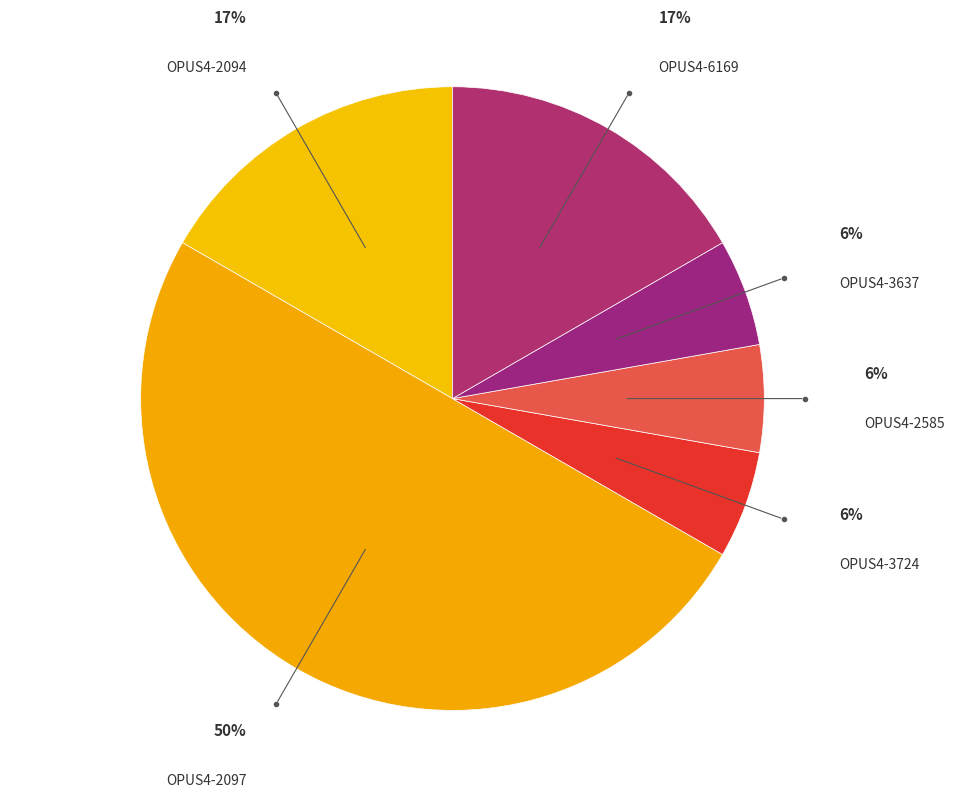

Count the number of slices in the pie.

6